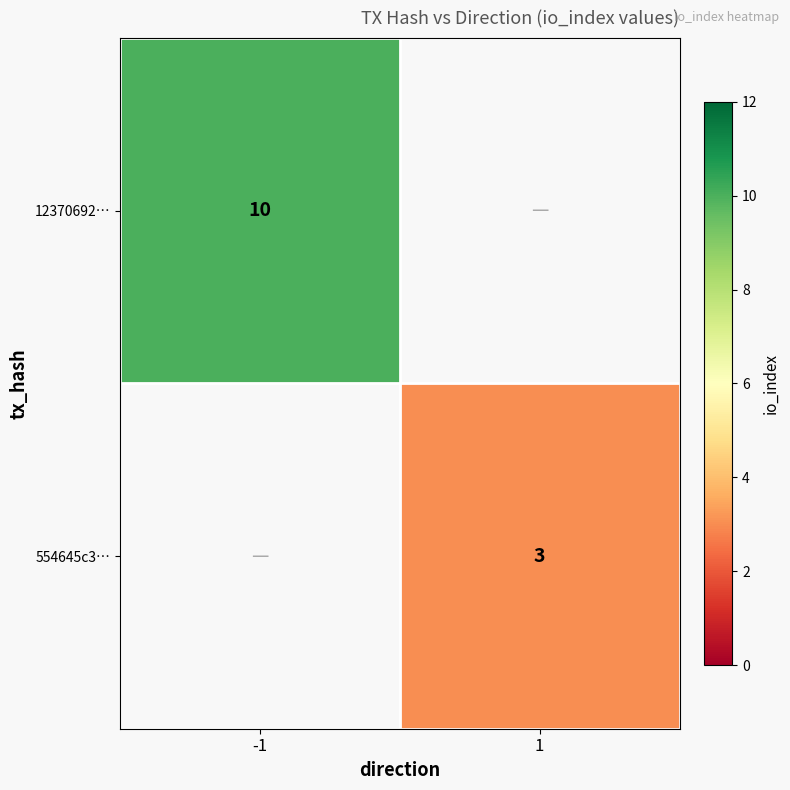

The value of 12370692… at -1 is 3. True or false?

False